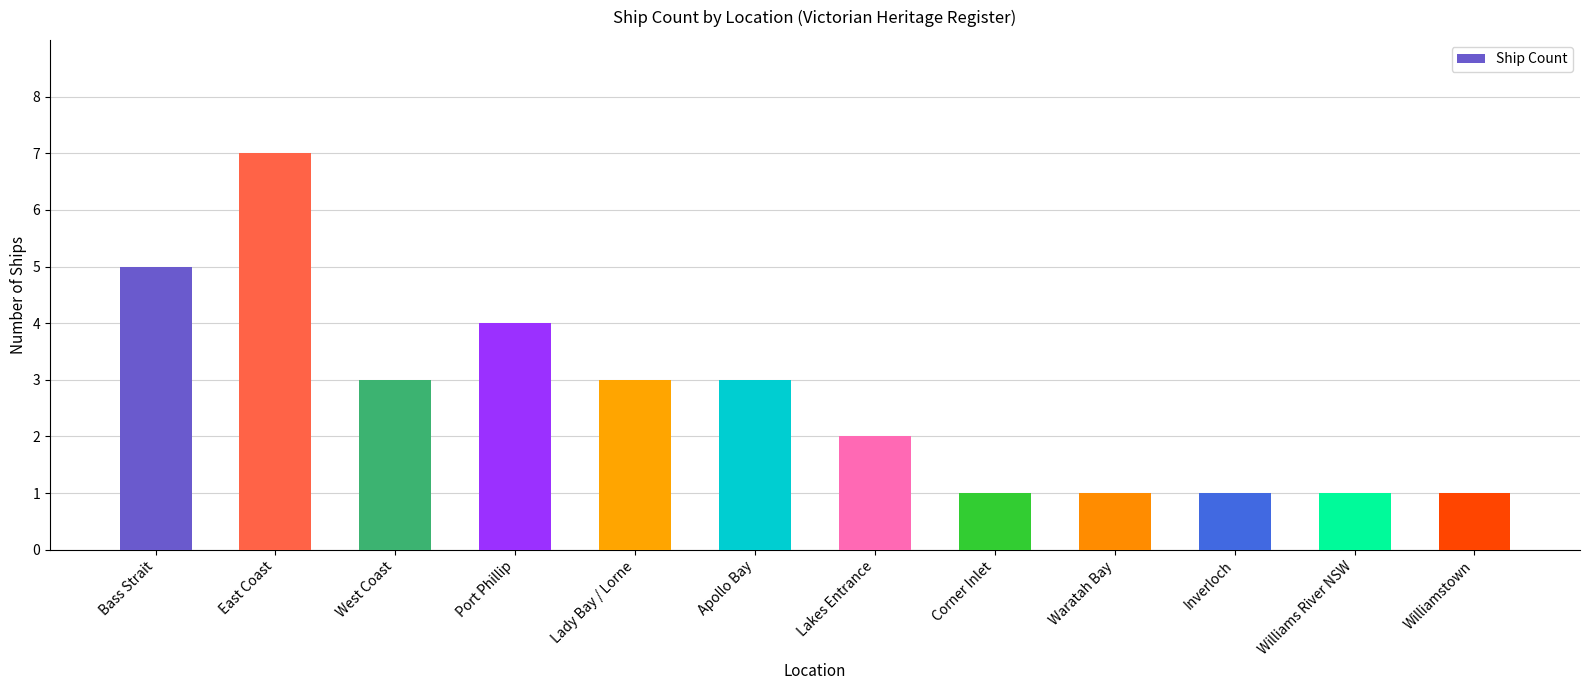

Between East Coast and Waratah Bay, which is larger?

East Coast